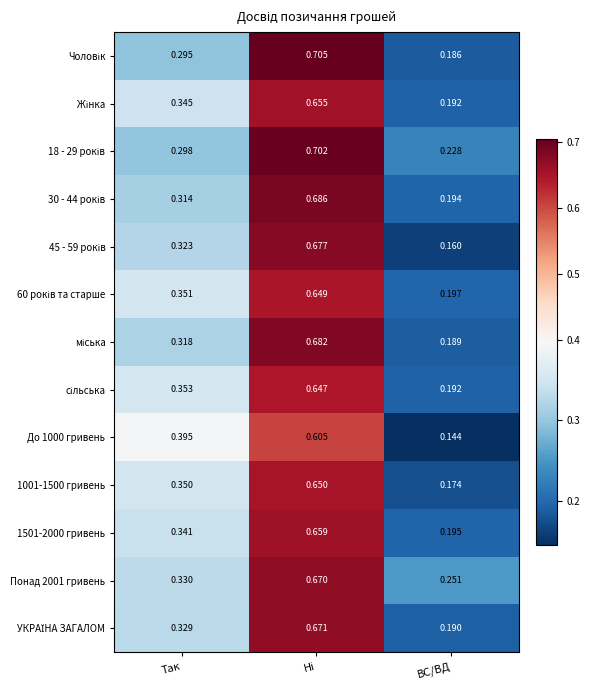

At which label is 1501-2000 гривень closest to 0?

ВС/ВД